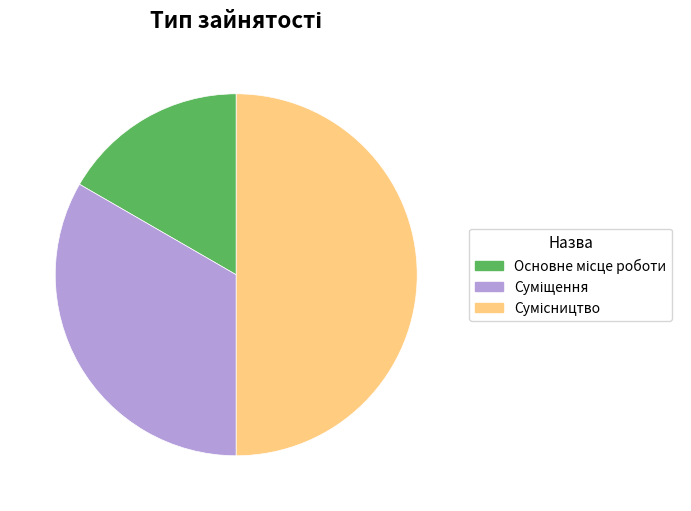

How many slices are in this pie chart?

3